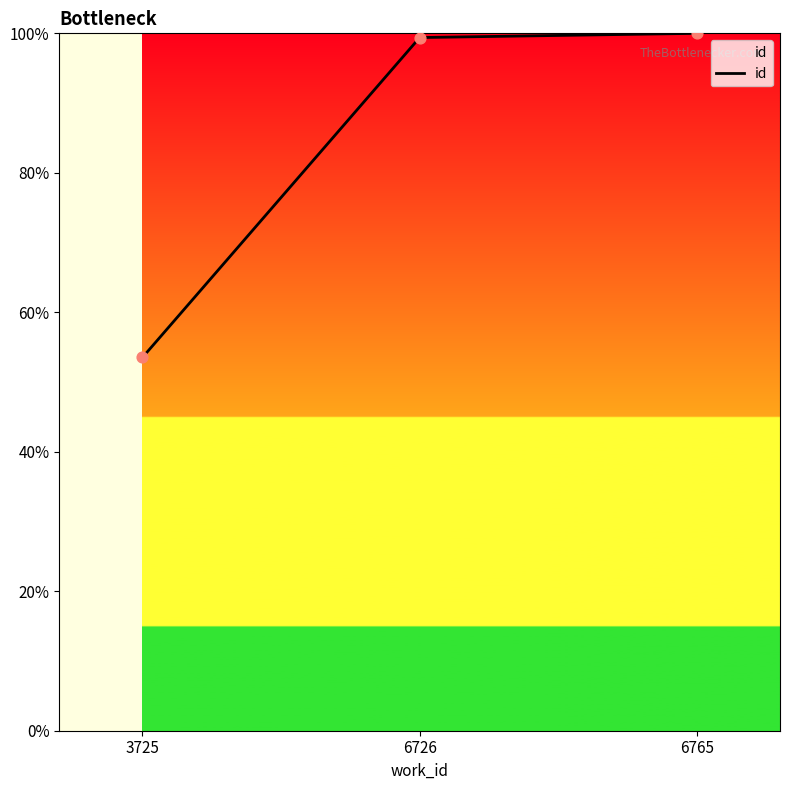

Which has a higher value, 3725 or 6765?

6765